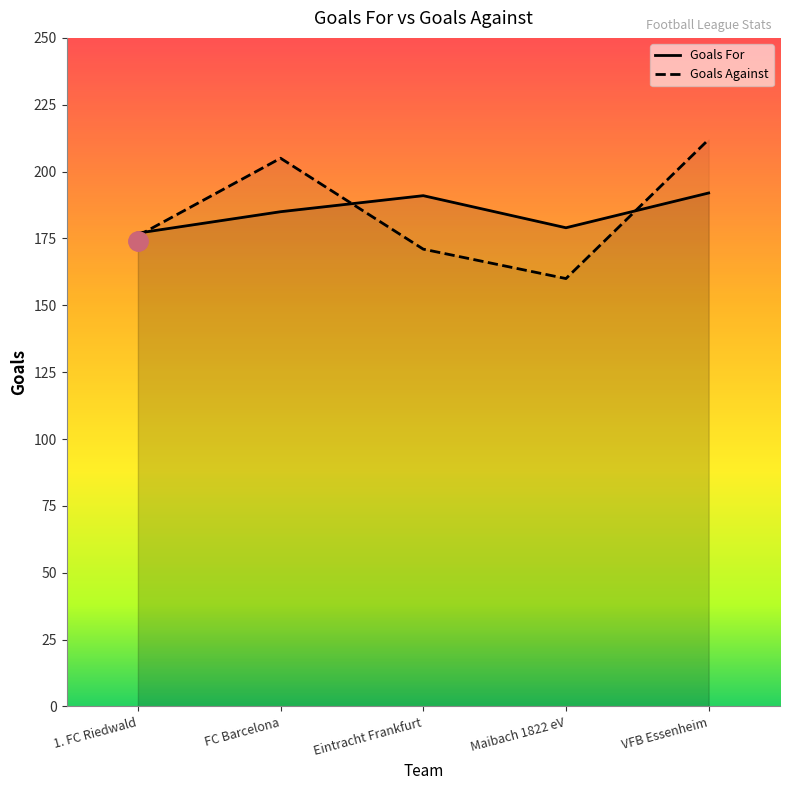

What is the difference between the maximum and second lowest values in the Goals Against series?

41